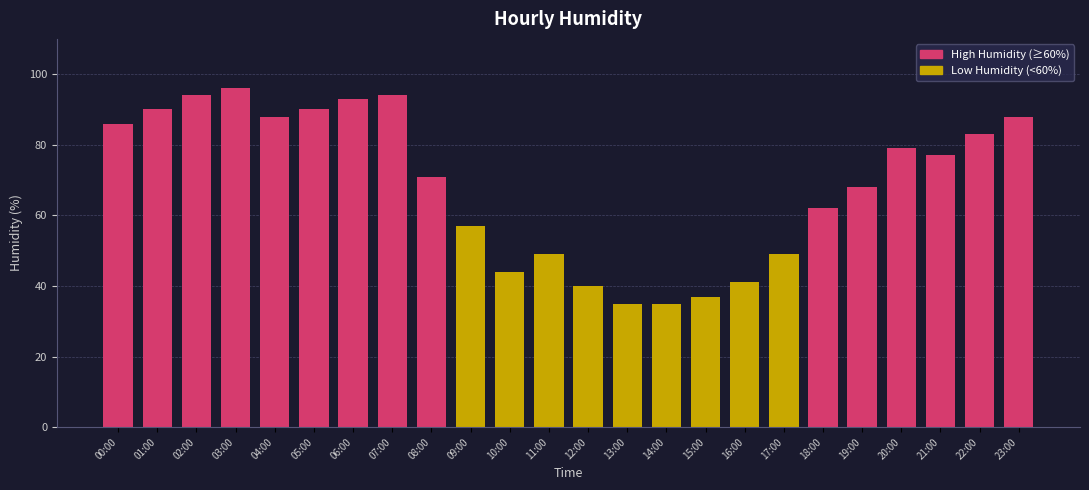

Does the chart contain stacked bars?

No